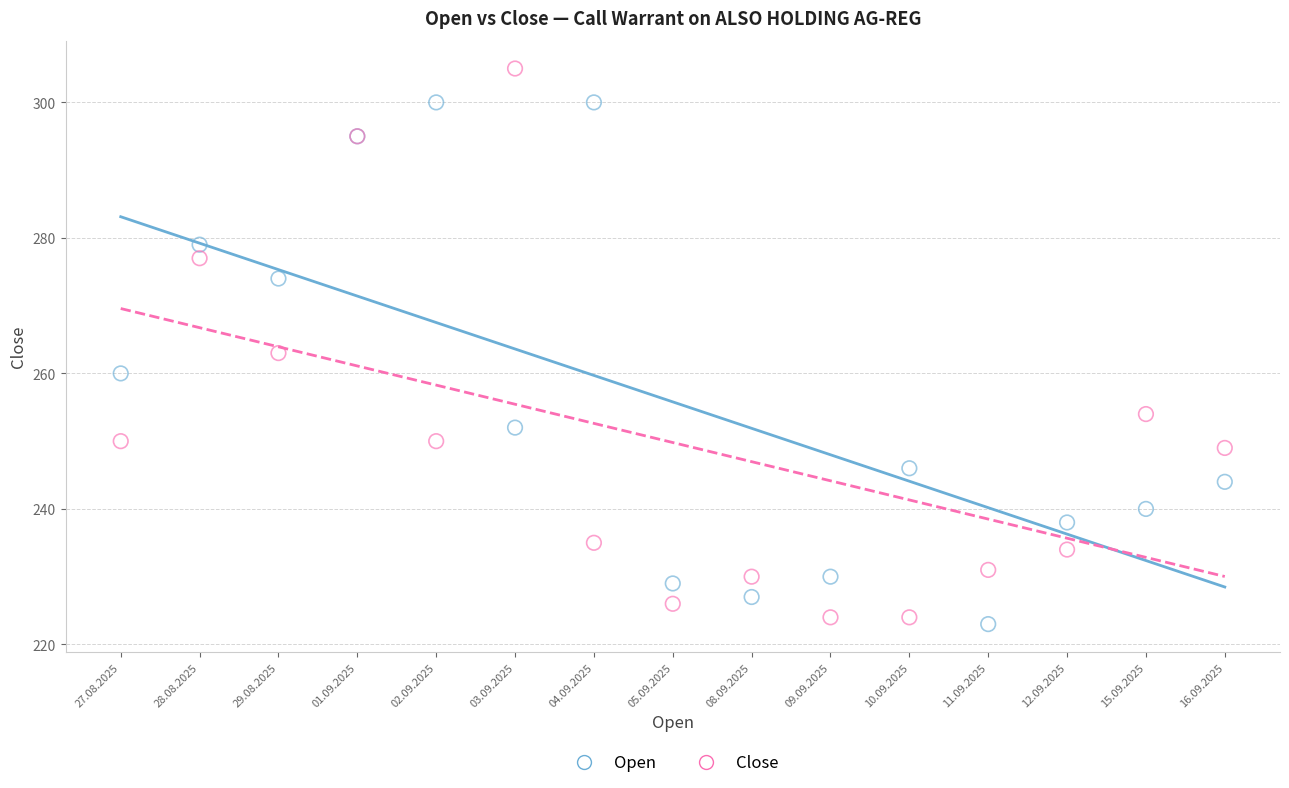

In the Open series, what Y value is closest to 261?

260